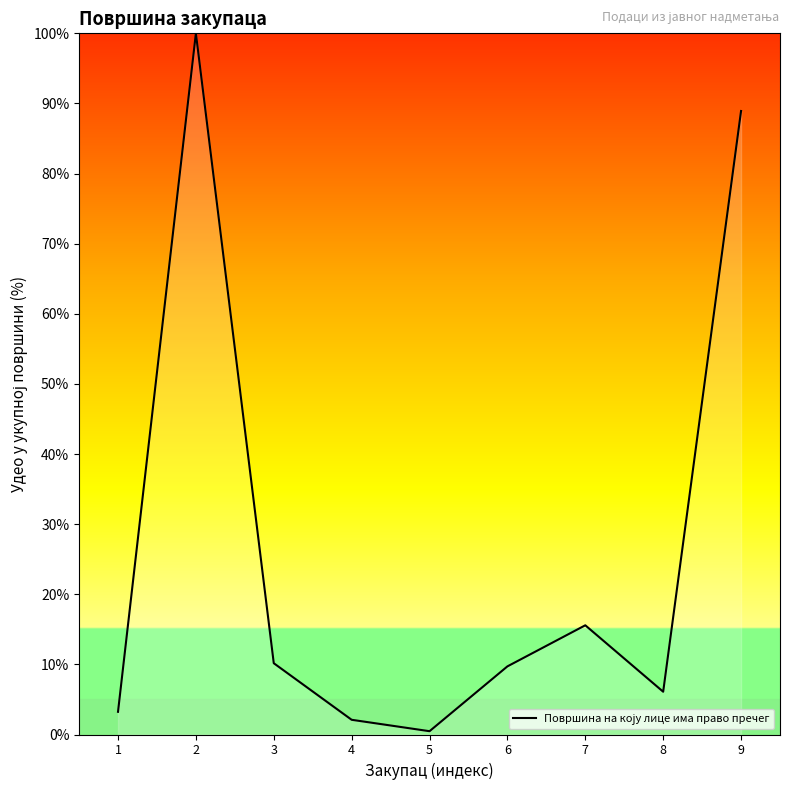

What is the sum of all values?

236.3